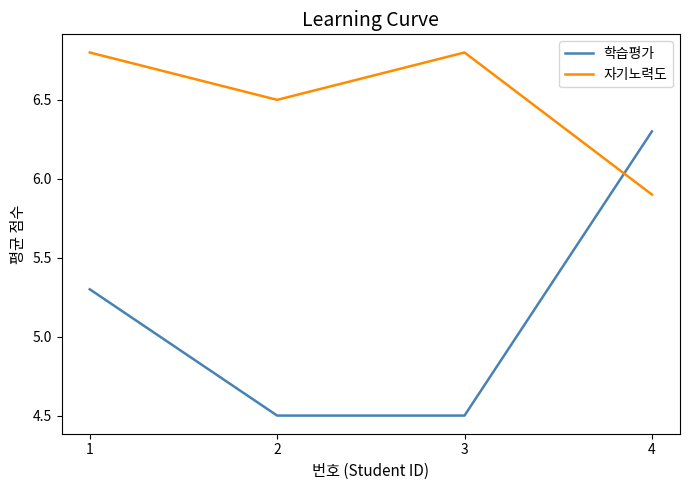

Where is 자기노력도 nearest to the value 6?

4